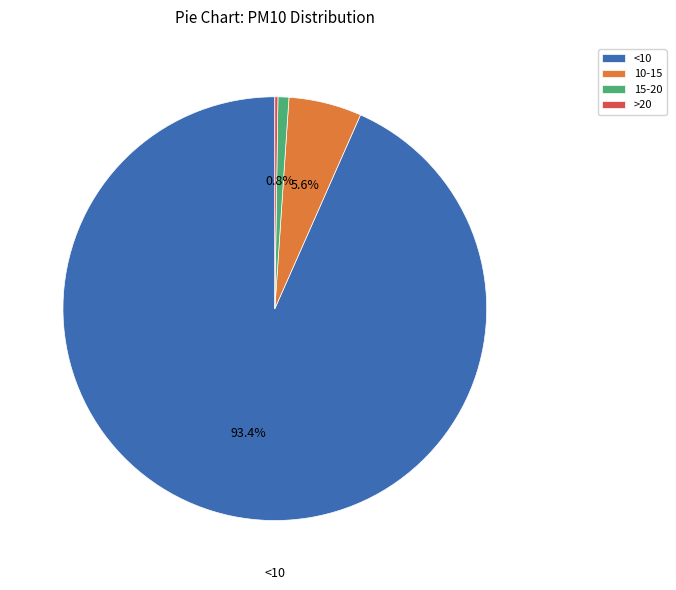

Is there a majority slice in this chart?

Yes